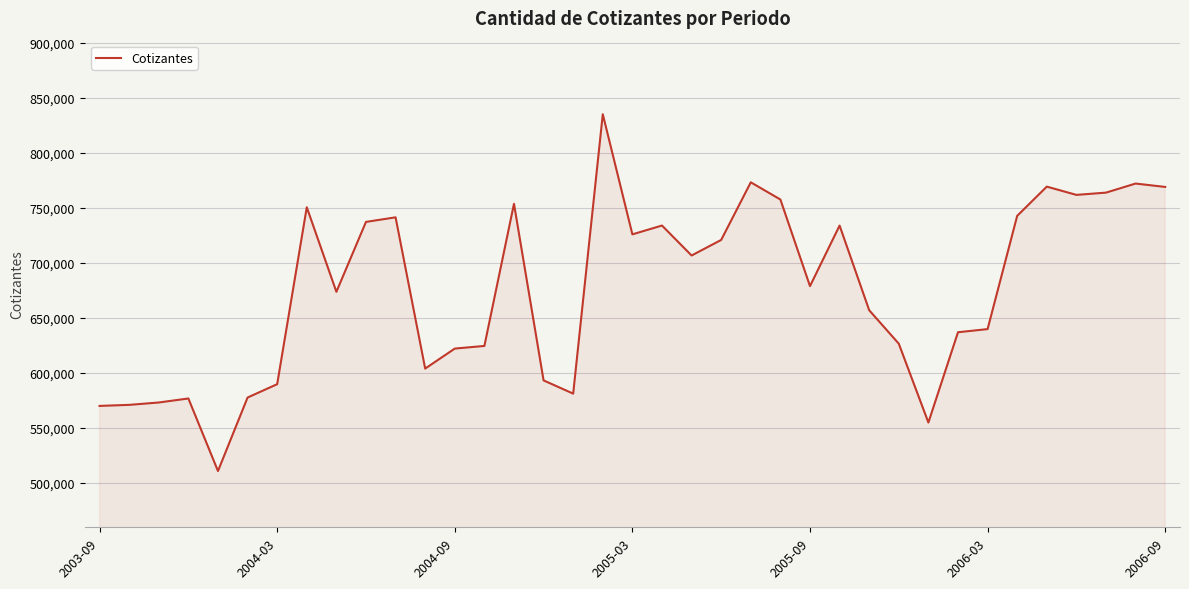

What is the maximum value shown in the chart?

835032